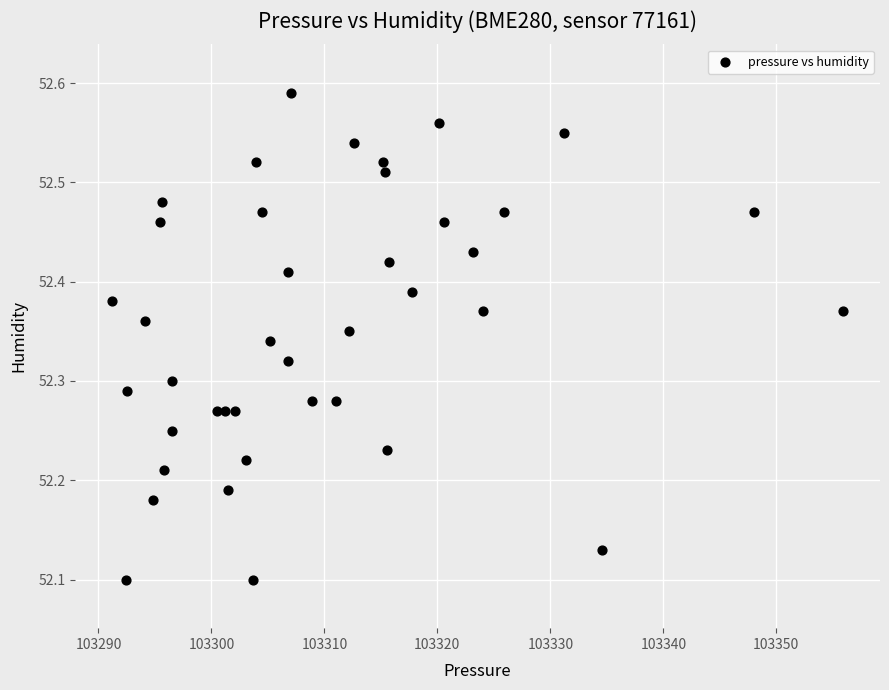

What is the range of X values (max minus min)?

64.8